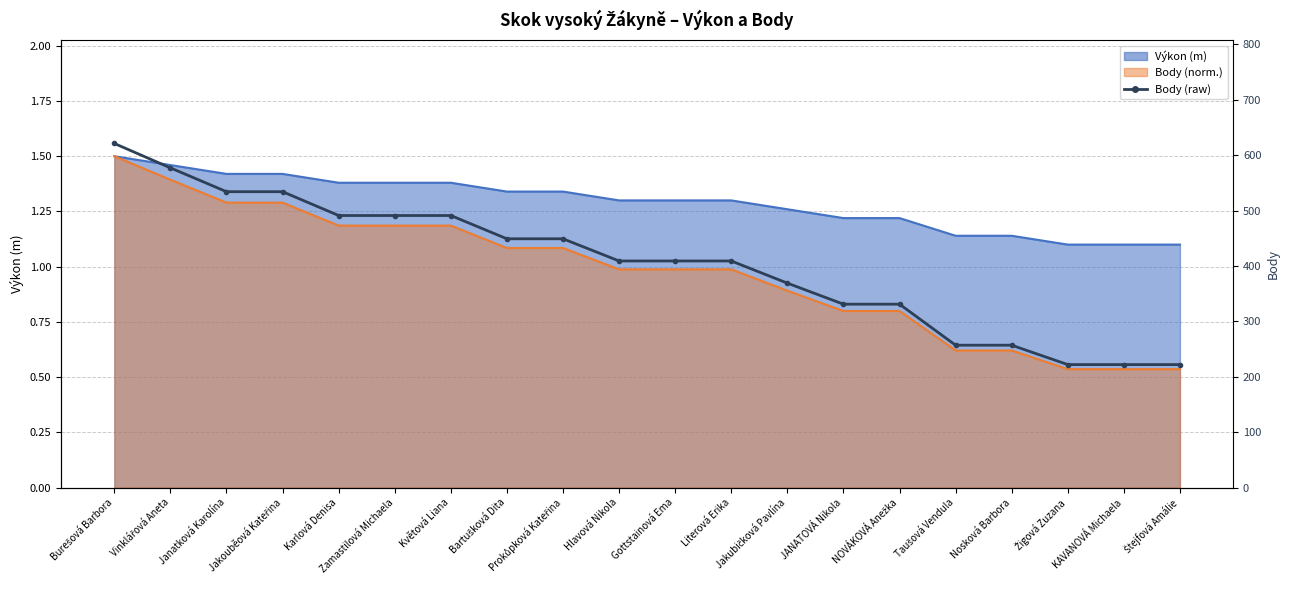

List the labels in order of value, largest first.

Burešová Barbora, Vinklářová Aneta, Janatková Karolína, Jakouběová Kateřina, Karlová Denisa, Zamastilová Michaela, Květová Liana, Bartušková Dita, Prokůpková Kateřina, Hlavová Nikola, Gottstainová Ema, Literová Erika, Jakubičková Pavlína, JANATOVÁ Nikola, NOVÁKOVÁ Anežka, Taušová Vendula, Nosková Barbora, Žigová Zuzana, KAVANOVÁ Michaela, Štejfová Amálie